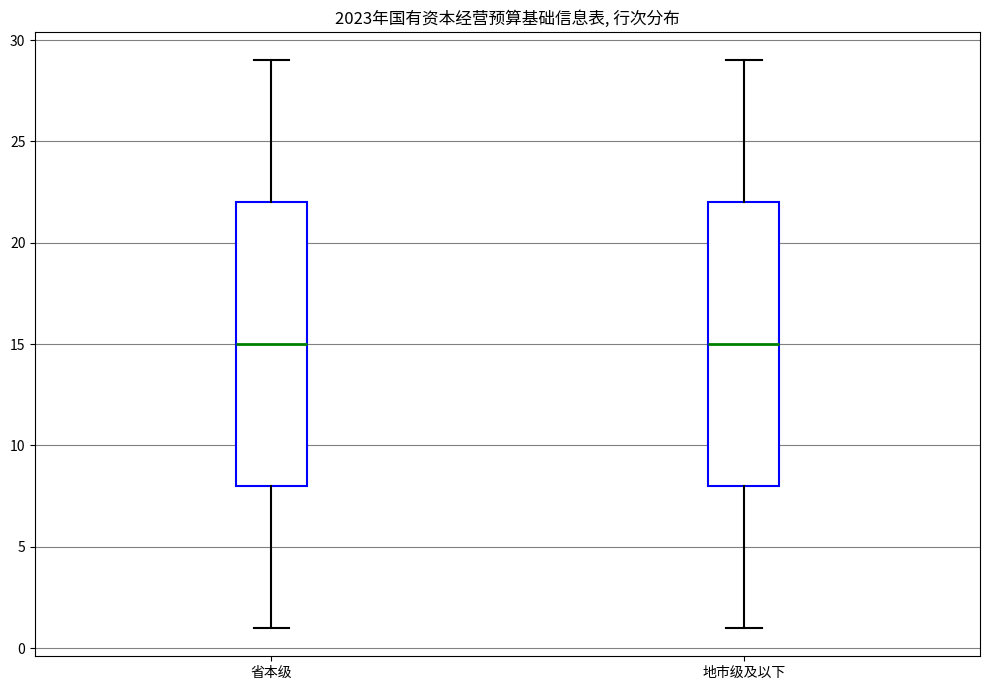

Reading left to right, transcribe this box plot: for each box, give where its median line is, the range the box spans, and where its two whiskers end, as read against the y-axis. The values are not printed on the chart, so give them approximately, as read against the axis.

省本级: median 15, box 8 to 22, whiskers 1 to 29
地市级及以下: median 15, box 8 to 22, whiskers 1 to 29